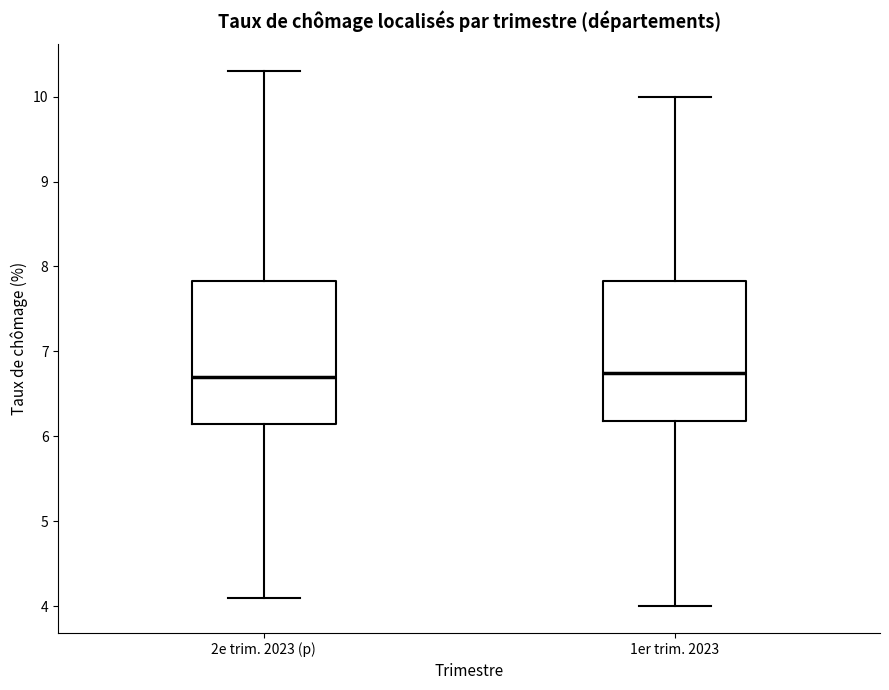

Reading left to right, transcribe this box plot: for each box, give where its median line is, the range the box spans, and where its two whiskers end, as read against the y-axis. The values are not printed on the chart, so give them approximately, as read against the axis.

2e trim. 2023 (p): median 6.7, box 6.2 to 7.8, whiskers 4.1 to 10.3
1er trim. 2023: median 6.8, box 6.2 to 7.8, whiskers 4.0 to 10.0